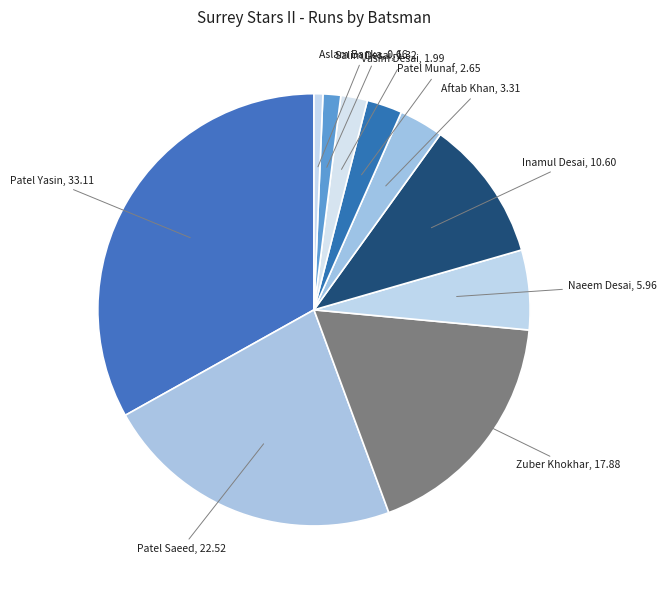

Count the number of slices in the pie.

10